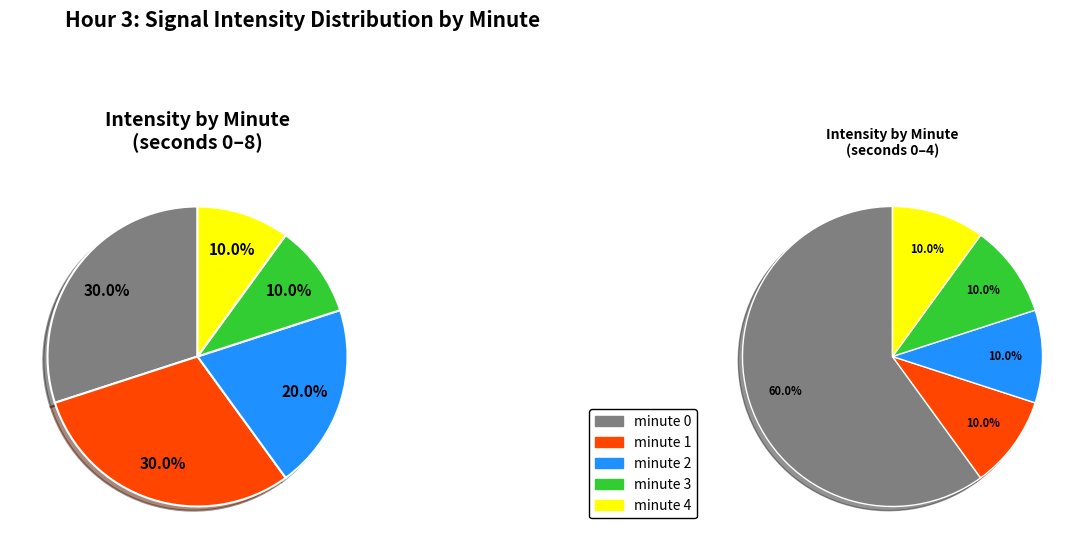

What is the largest slice in the pie chart?

minute 0